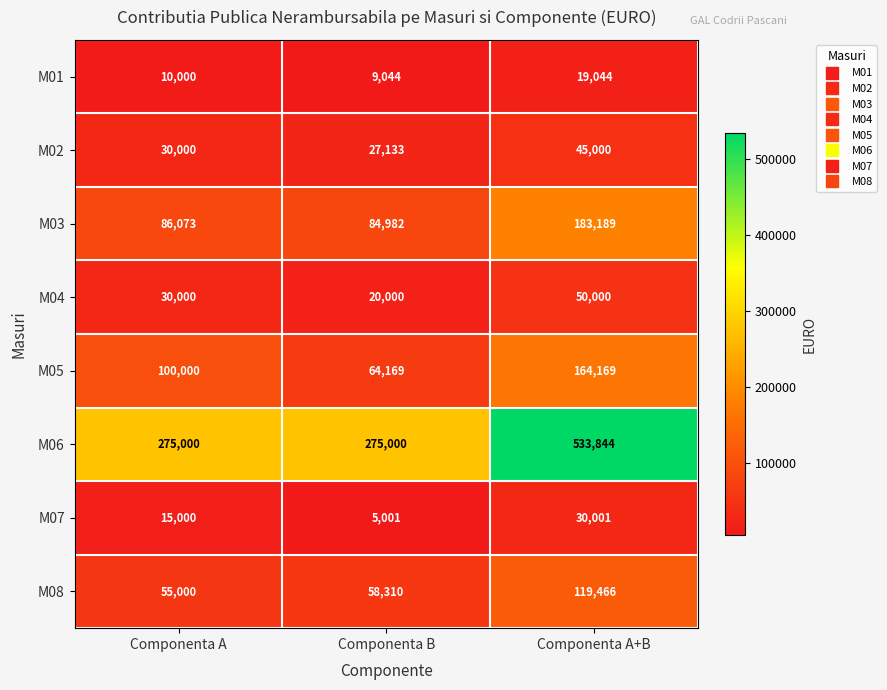

What is the smallest value displayed?

5001